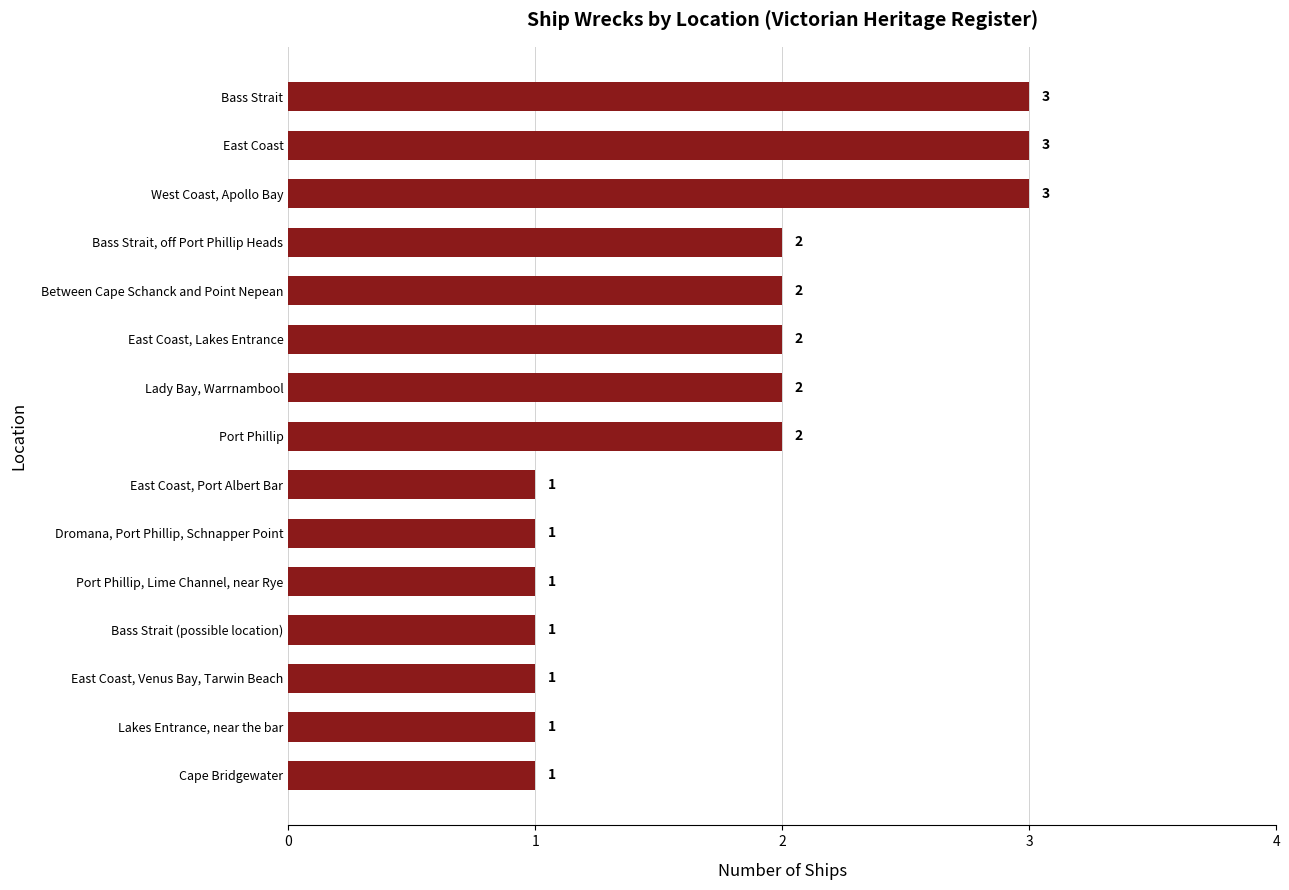

How many values are between 1 and 2?

12